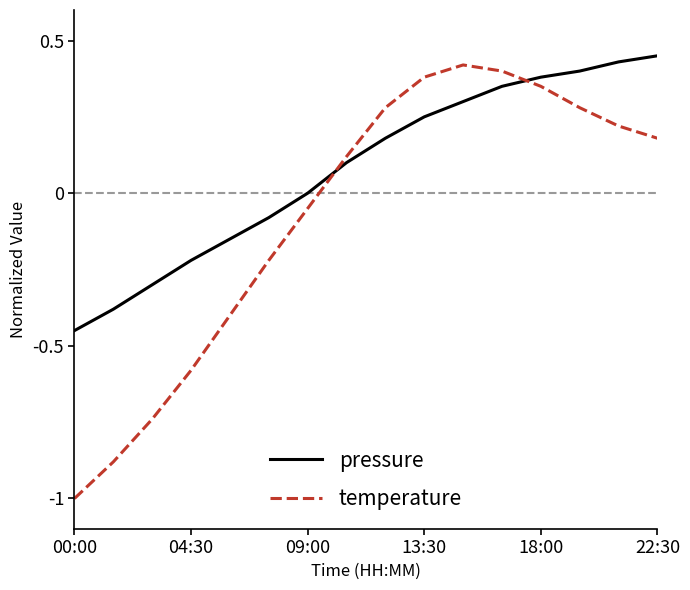

What are all the series names shown in the legend?

pressure, temperature